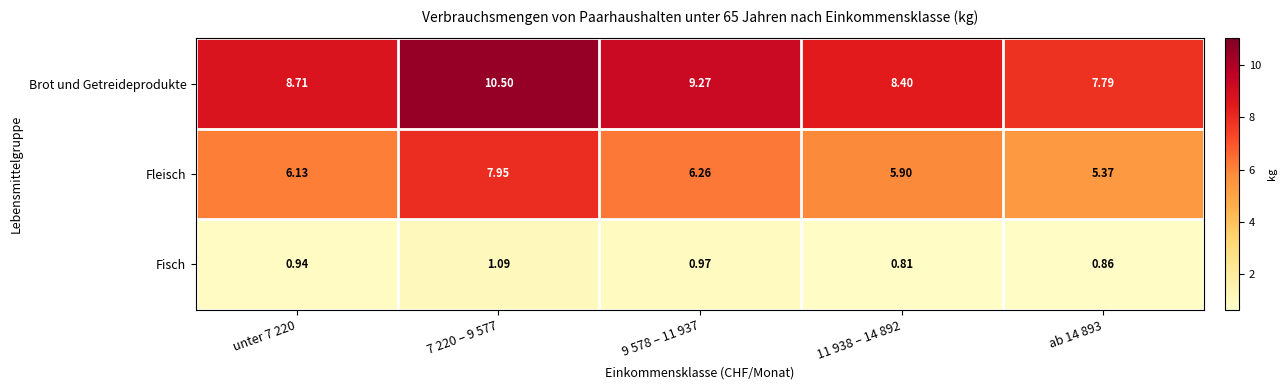

How many series are shown in this chart?

3